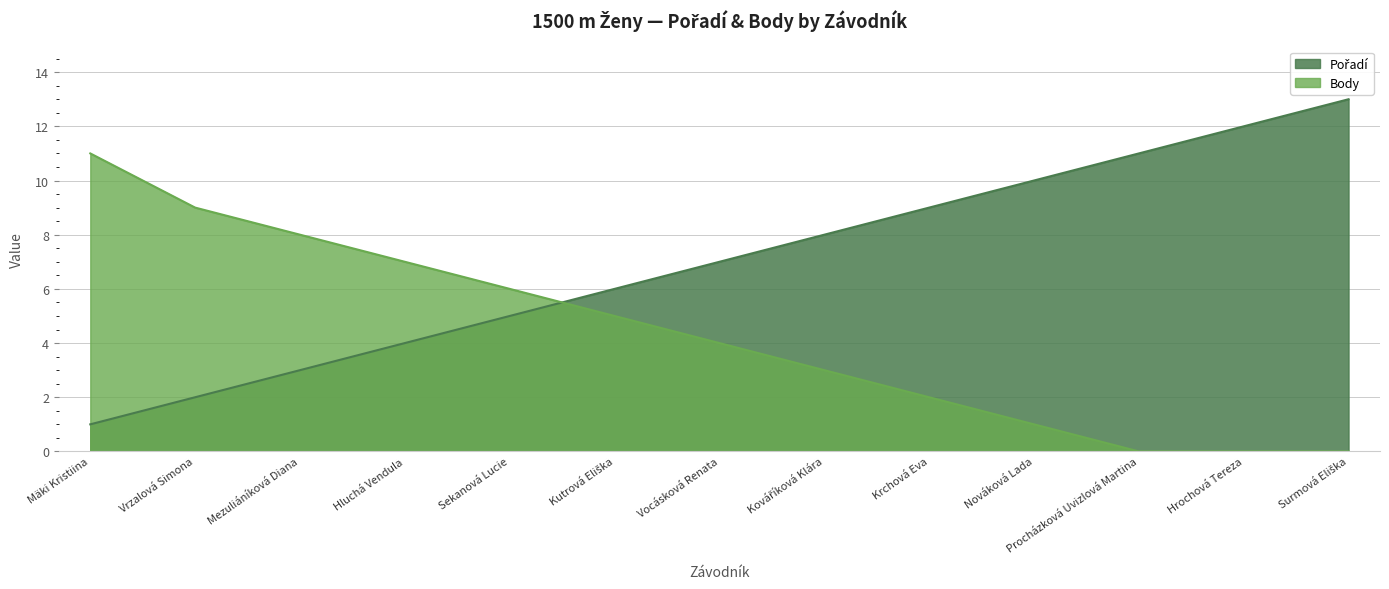

At which label is Pořadí closest to 7?

Vocásková Renata